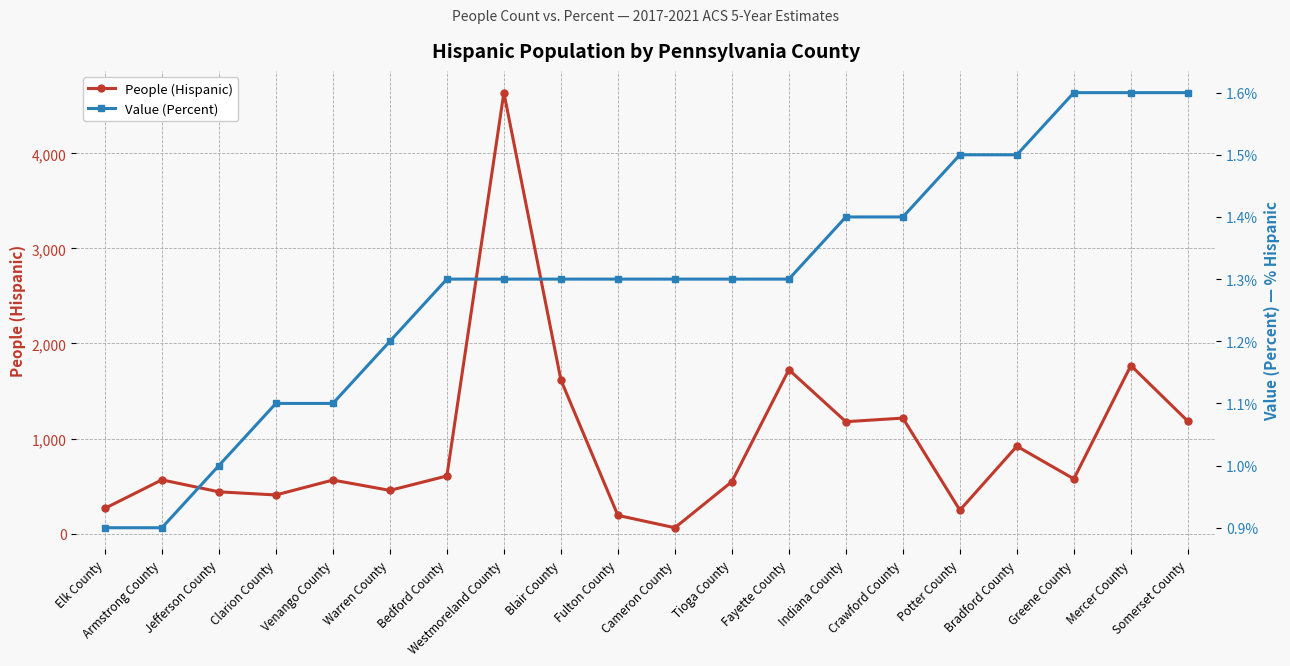

At Clarion County, list the series in order from smallest to largest.

Value (Percent), People (Hispanic)